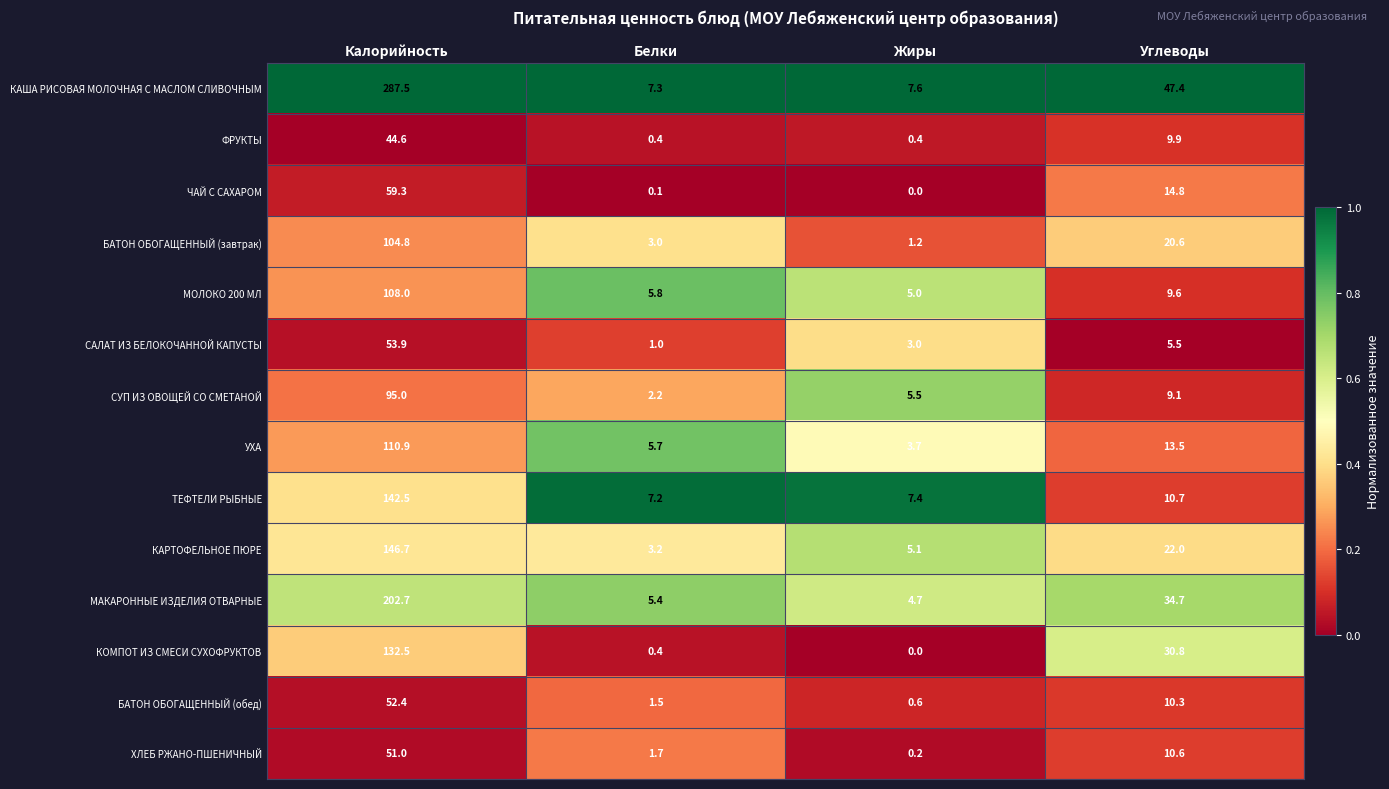

Which label corresponds to the largest value in the chart?

Калорийность